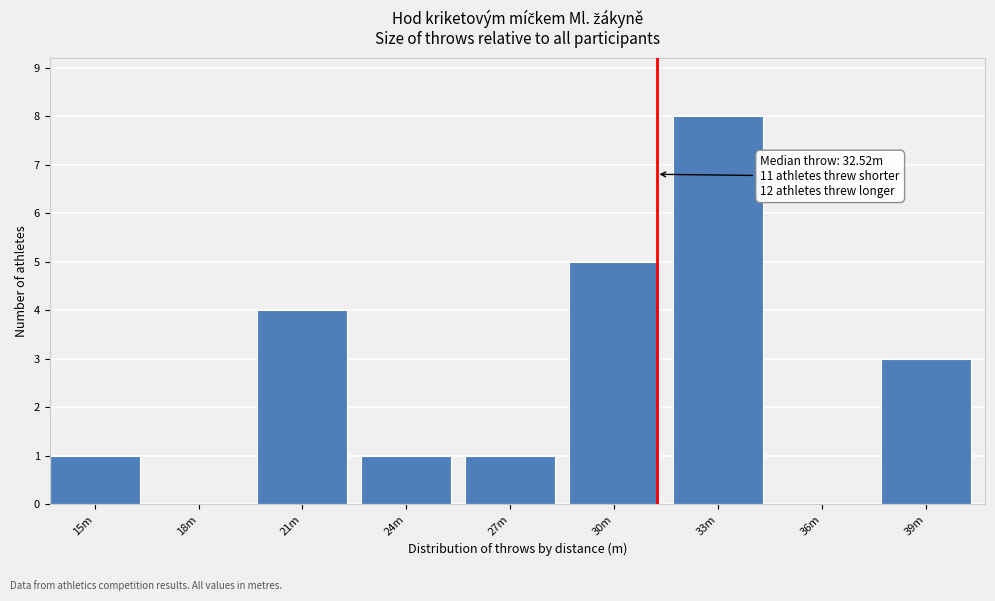

Reading right to left, extract all data points from this chart.

39m=3	36m=0	33m=8	30m=5	27m=1	24m=1	21m=4	18m=0	15m=1